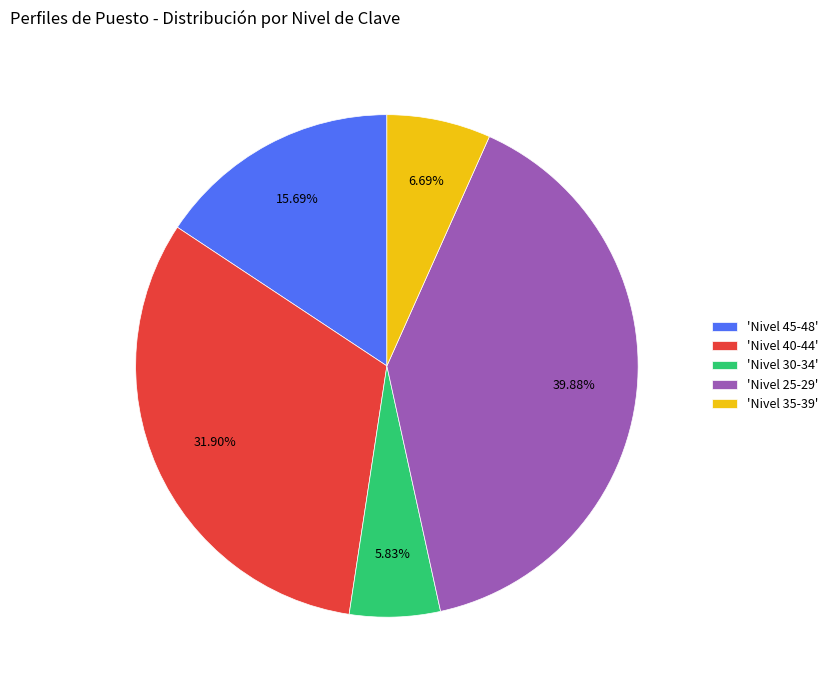

Which category has the biggest portion of the pie?

'Nivel 25-29'